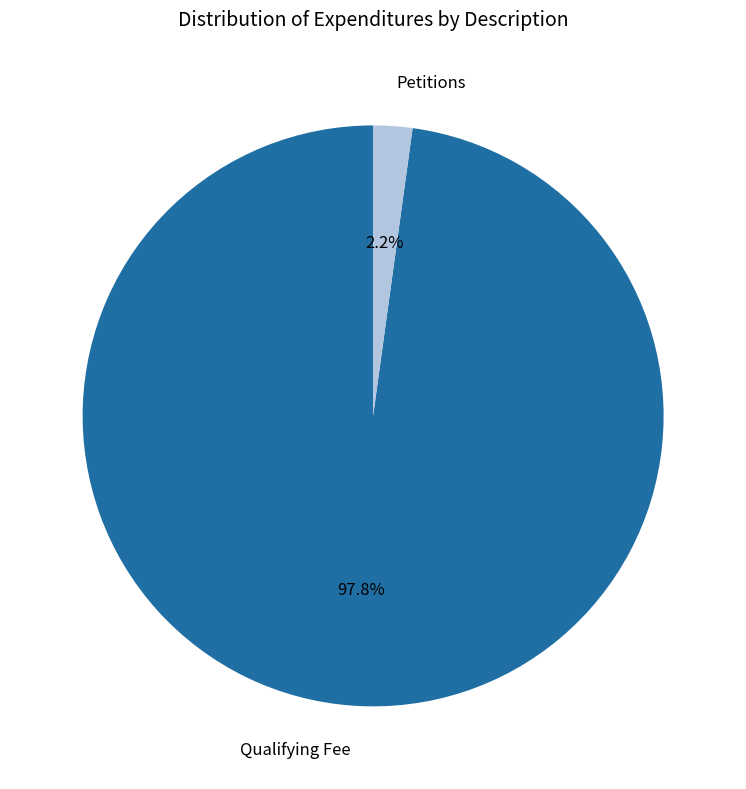

Is there any slice that represents more than half of the pie?

Yes